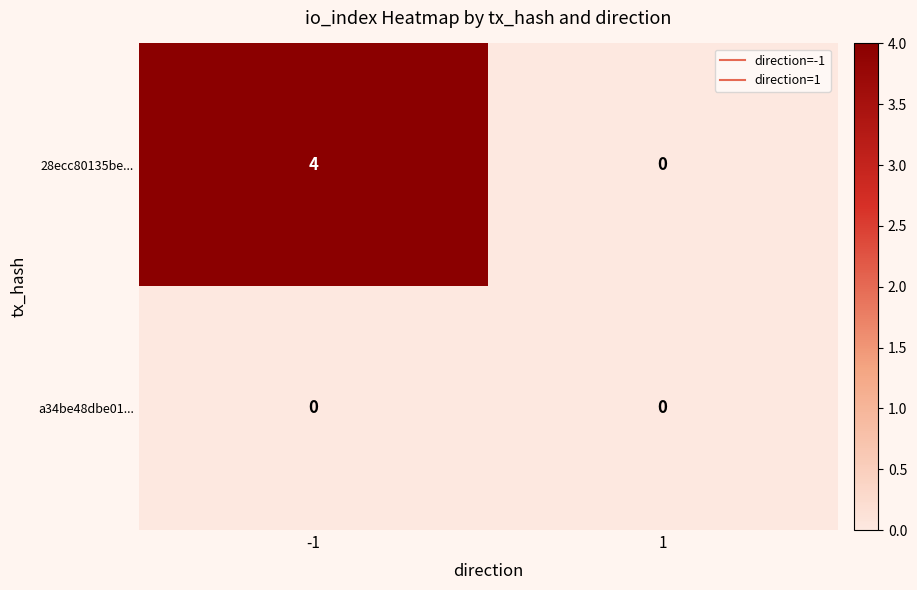

Which series has the largest range (max minus min)?

28ecc80135be...